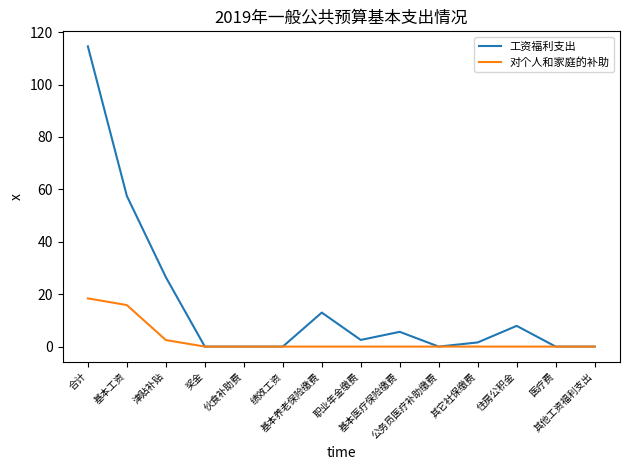

Rank the series by their average value, from highest to lowest.

工资福利支出, 对个人和家庭的补助